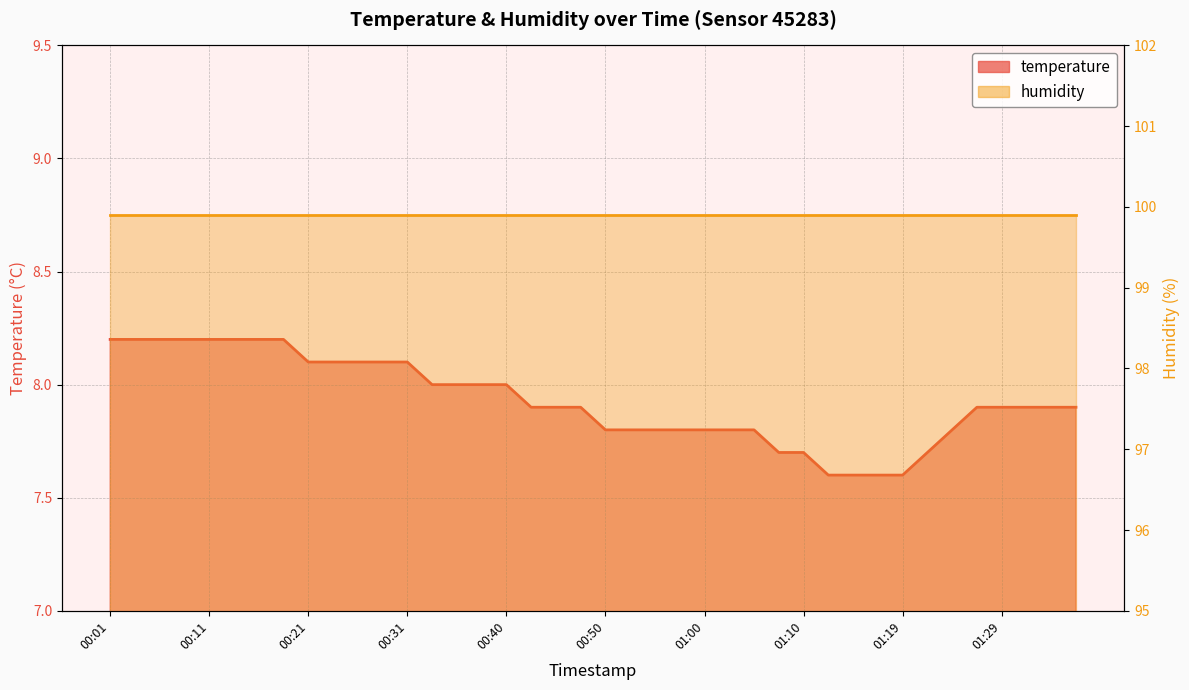

What value does the data have at 2024-02-26T01:14:53?

7.6